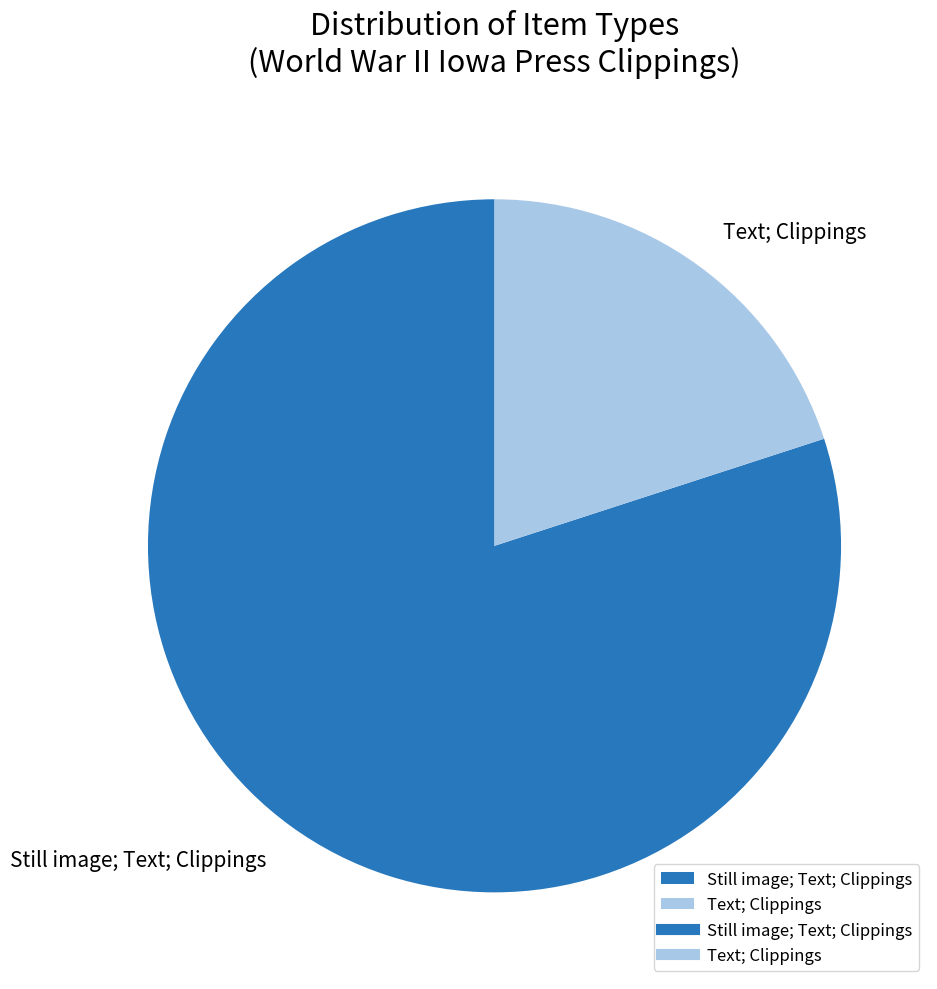

What is the largest slice in the pie chart?

Still image; Text; Clippings